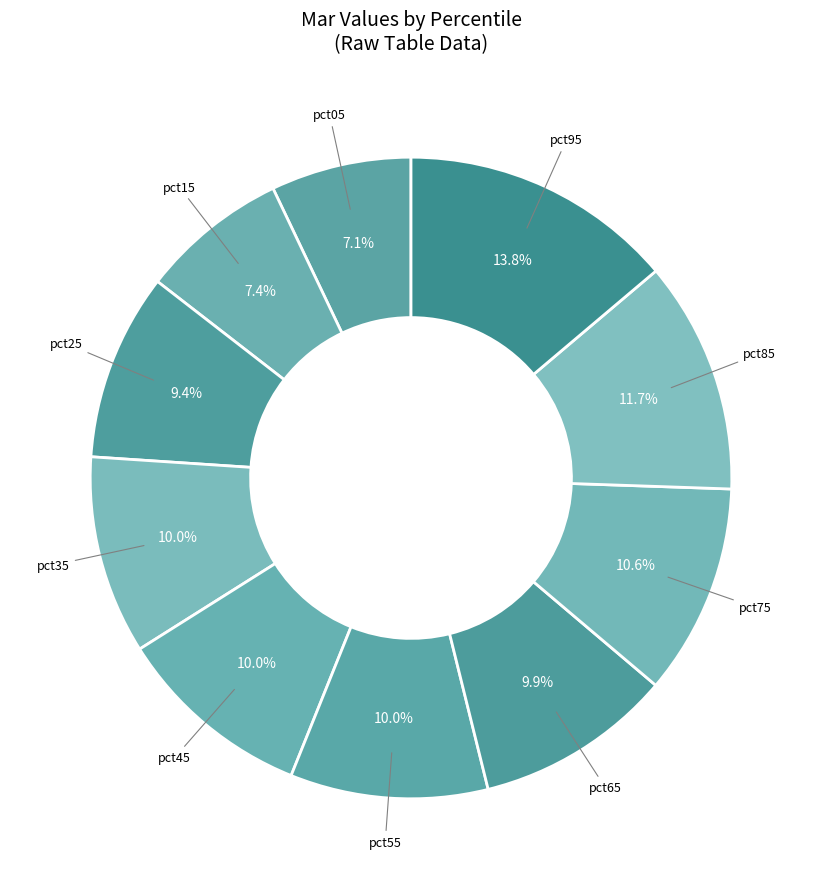

Count the number of slices in the pie.

10